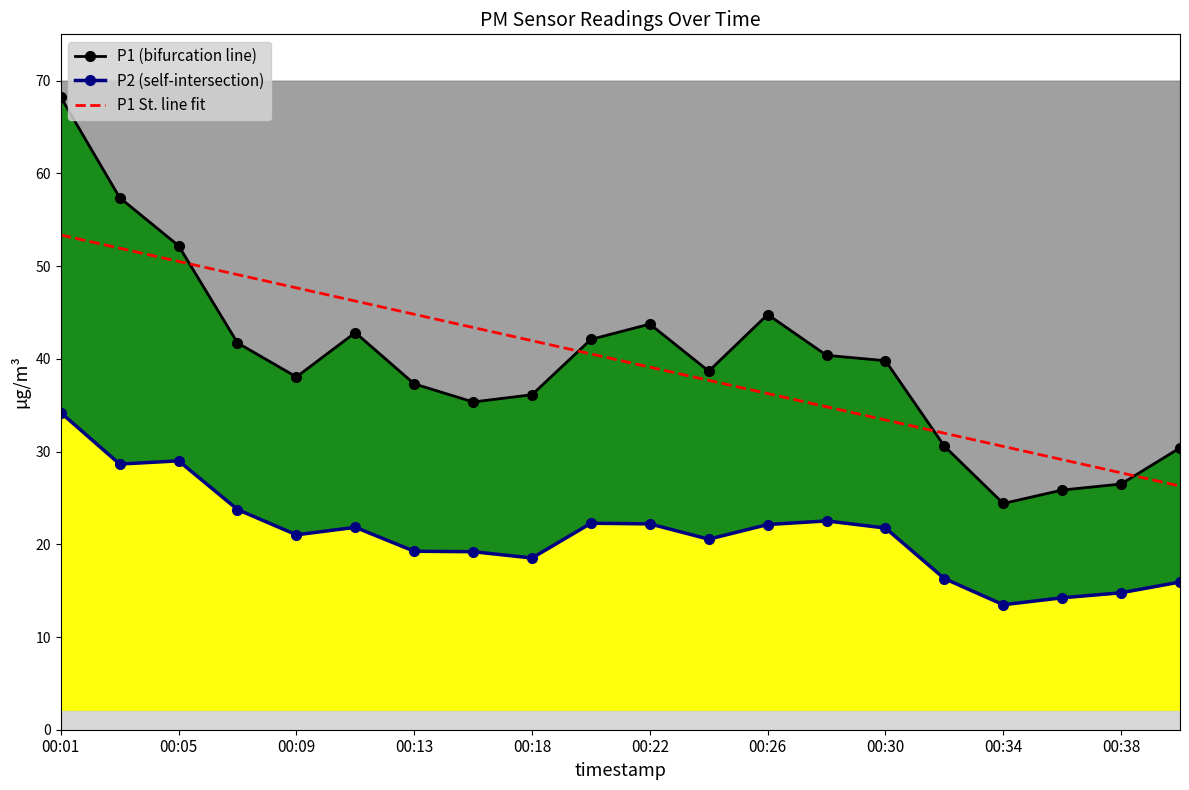

Which series has the widest spread of values?

P1 (bifurcation line)